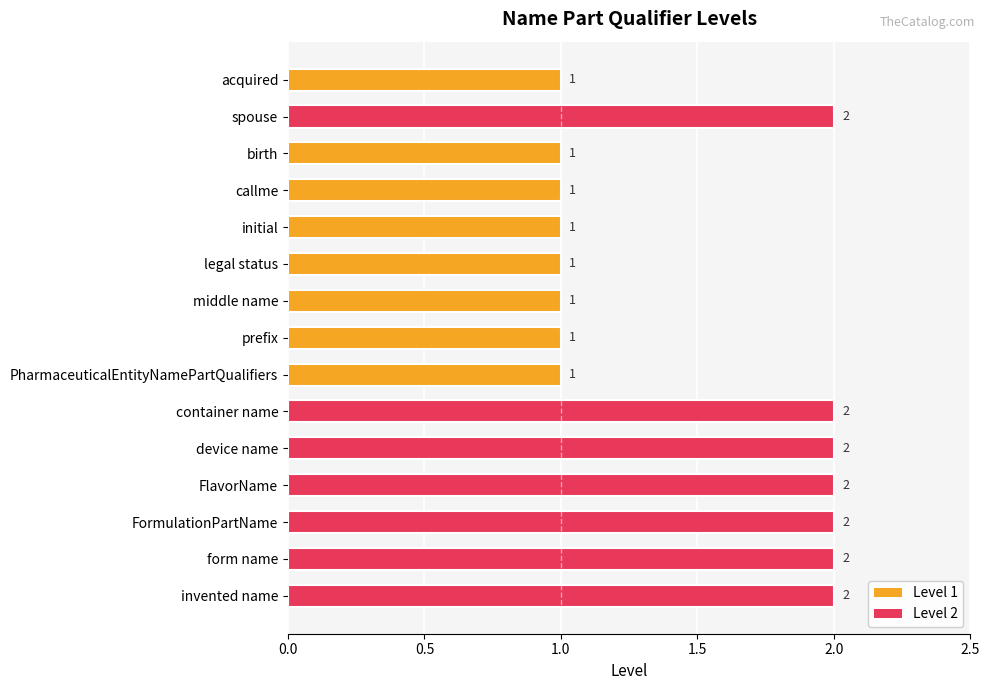

What is the value of the 1st bar from the left?

1